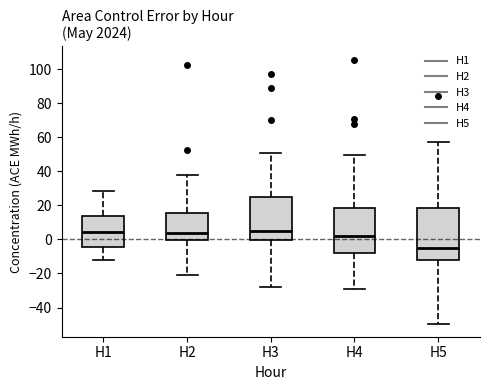

Reading left to right, read every box against the y-axis: the position of its median line, the range the box covers, and the ends of its whiskers. The values are not printed on the chart, so give them approximately, as read against the axis.

H1: median 4, box -4 to 14, whiskers -12 to 28
H2: median 4, box 0 to 16, whiskers -20 to 38
H3: median 6, box 0 to 24, whiskers -28 to 50
H4: median 2, box -8 to 18, whiskers -30 to 50
H5: median -6, box -12 to 18, whiskers -50 to 58